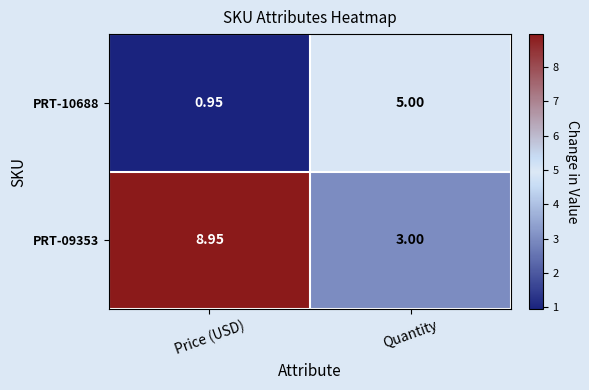

Rank the categories by PRT-10688 value from lowest to highest.

Price (USD), Quantity